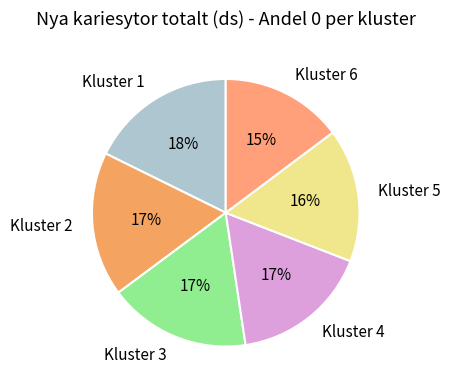

How many segments does this pie chart have?

6